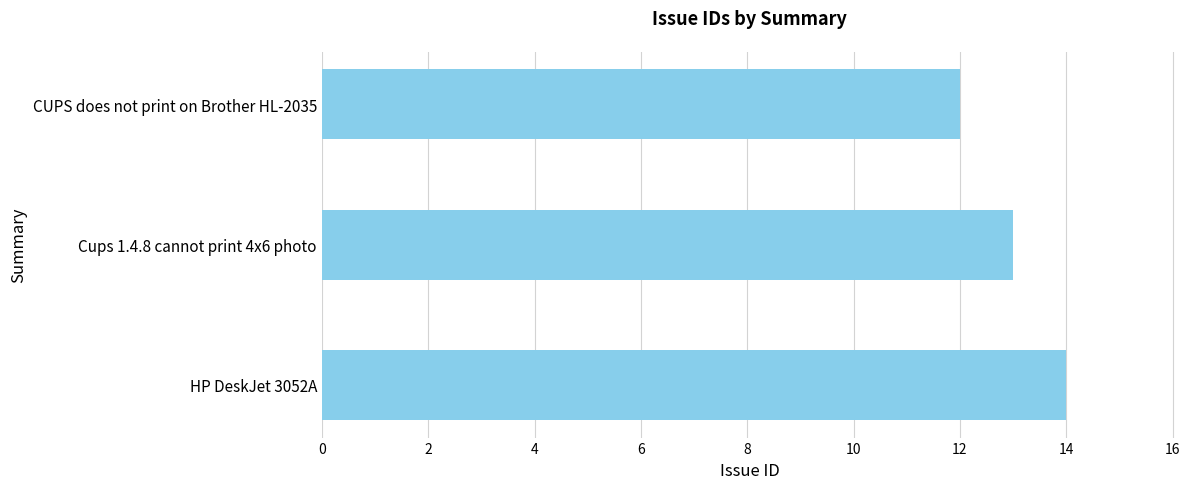

Is it true that the value at HP DeskJet 3052A is 14?

True